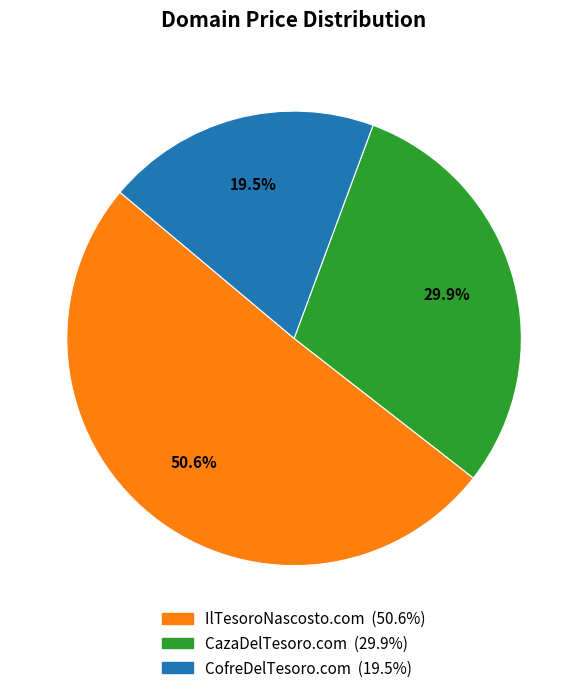

Is it true that CazaDelTesoro.com is 43% of the pie?

False